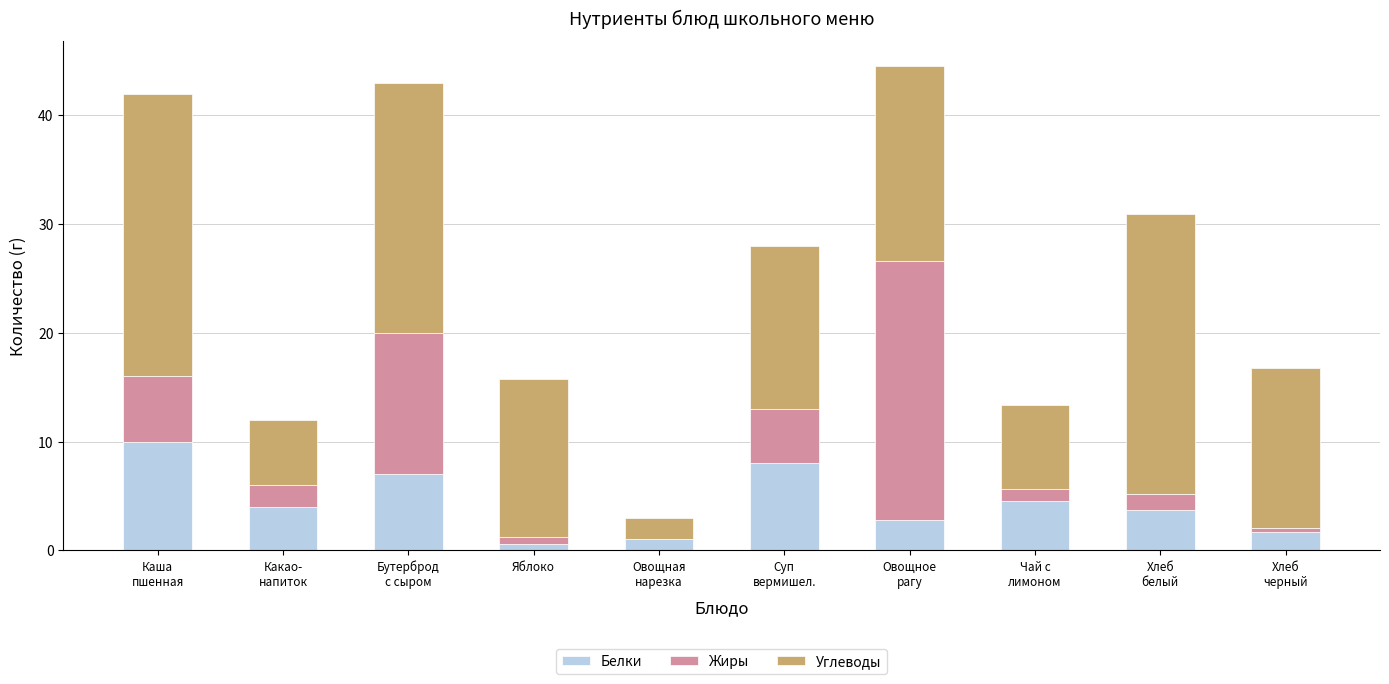

What is the total value across all series at Яблоко?

15.8